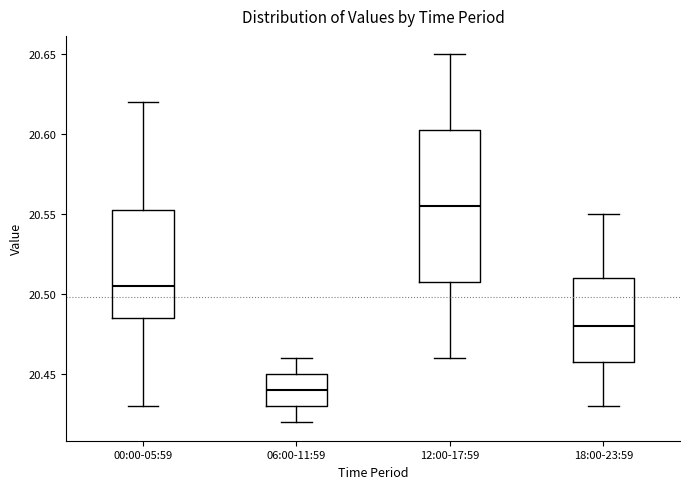

Reading left to right, read every box against the y-axis: the position of its median line, the range the box covers, and the ends of its whiskers. The values are not printed on the chart, so give them approximately, as read against the axis.

00:00-05:59: median 20.505, box 20.485 to 20.555, whiskers 20.430 to 20.620
06:00-11:59: median 20.440, box 20.430 to 20.450, whiskers 20.420 to 20.460
12:00-17:59: median 20.555, box 20.510 to 20.605, whiskers 20.460 to 20.650
18:00-23:59: median 20.480, box 20.460 to 20.510, whiskers 20.430 to 20.550